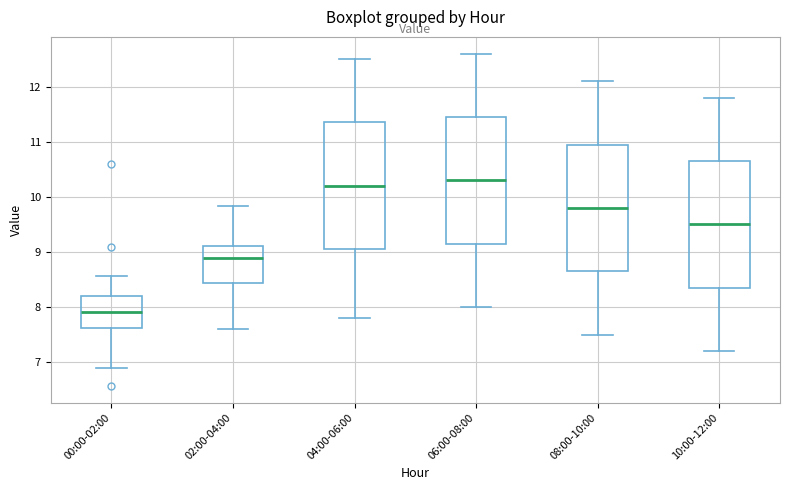

Where is the lower edge of the box for 08:00-10:00 on the y-axis? The values are not printed on the chart, so give them approximately, as read against the axis.

8.7